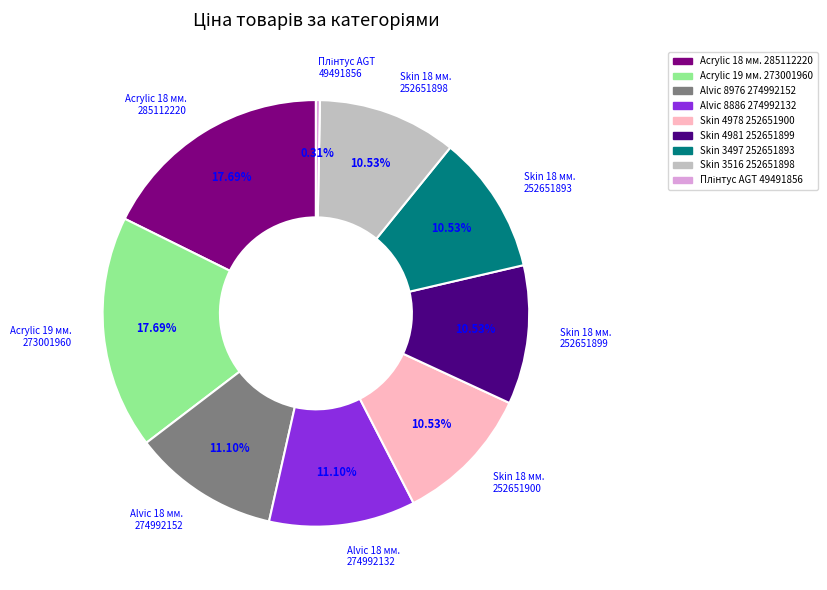

Does any single category account for the majority?

No